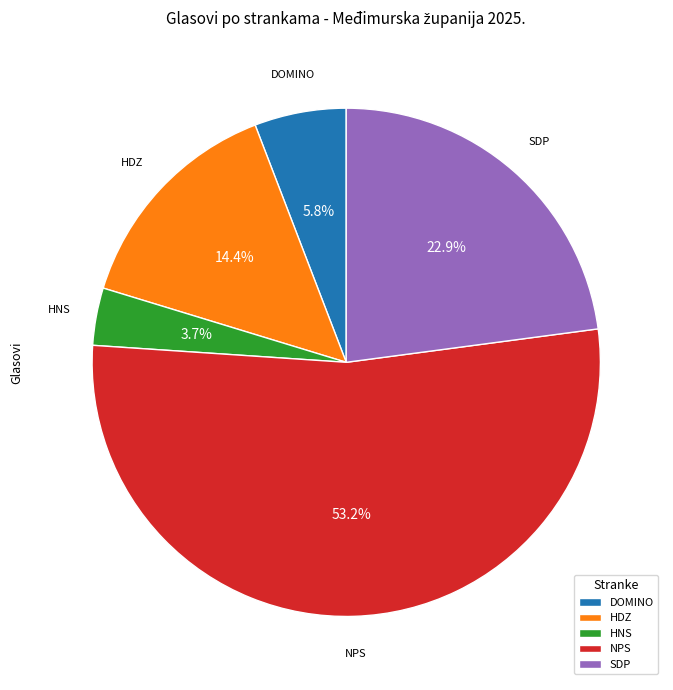

What is the total percentage of SDP and DOMINO?

28.7%